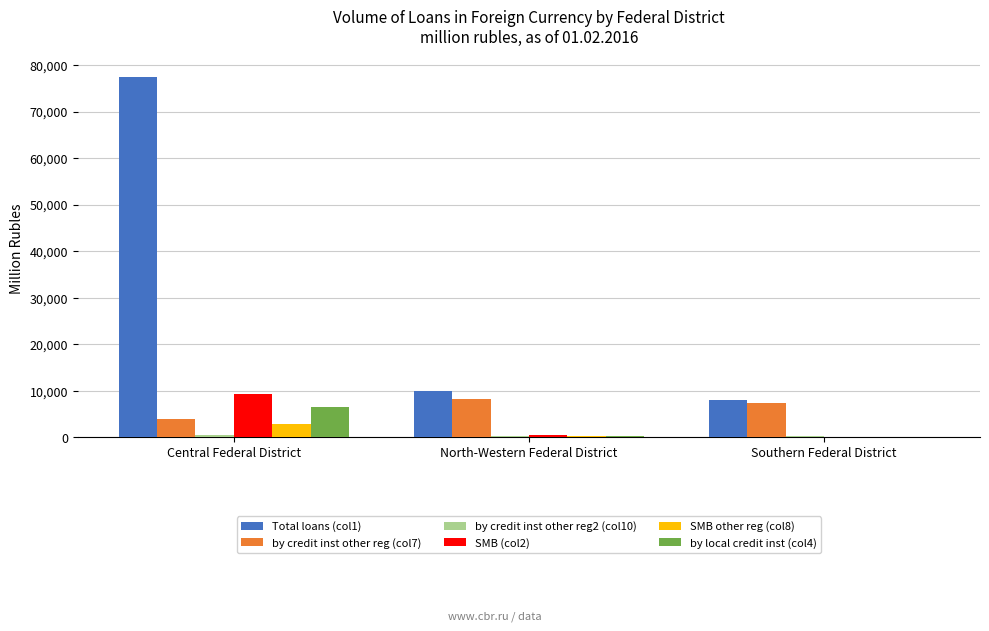

What is the greatest value displayed?

77476